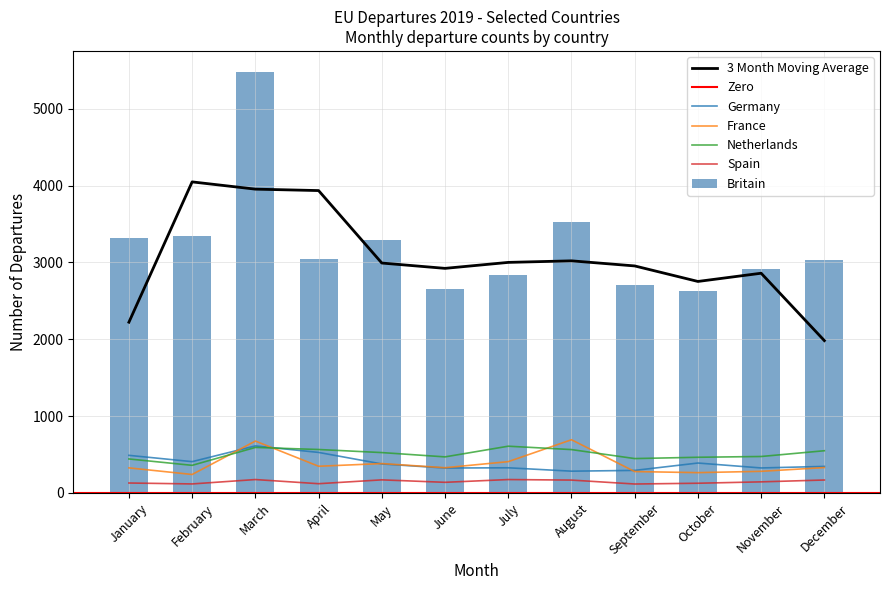

What is the average value of the France series?

379.2